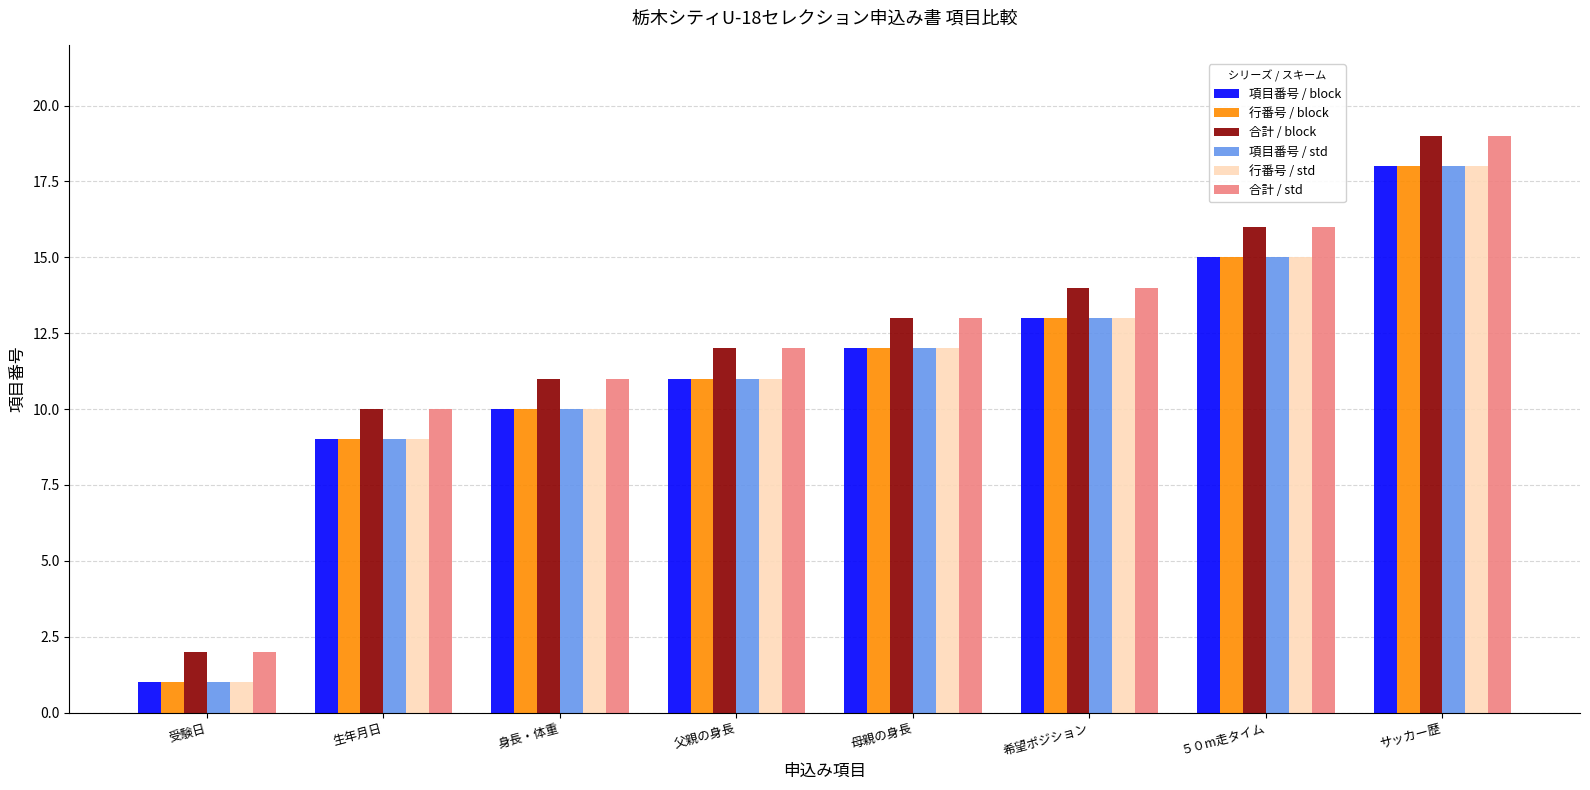

What is the greatest value displayed?

19